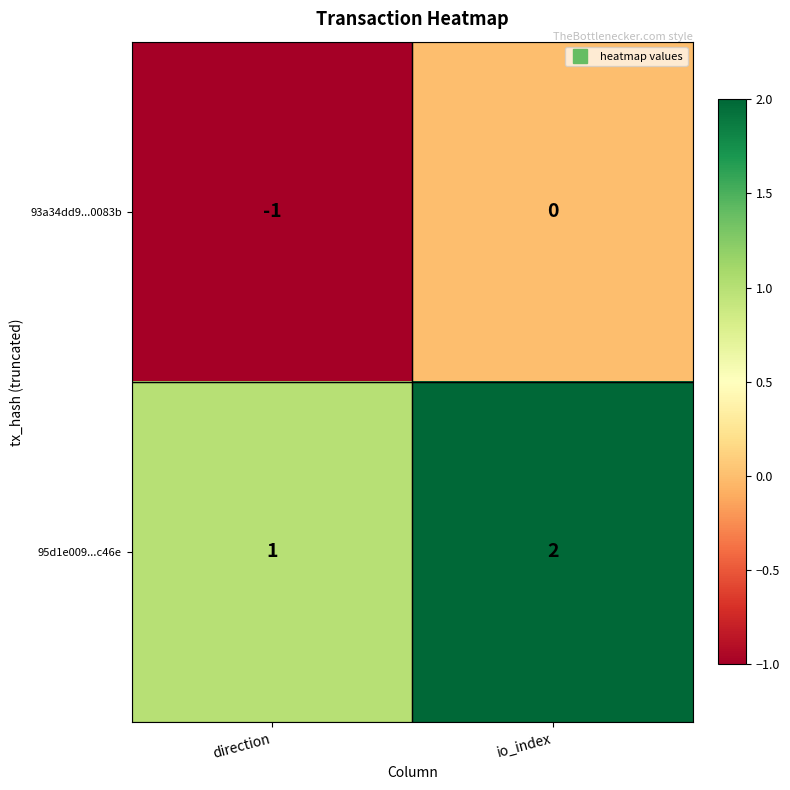

Reading left to right, extract all data points from this chart.

93a34dd9...0083b: -1	0
95d1e009...c46e: 1	2